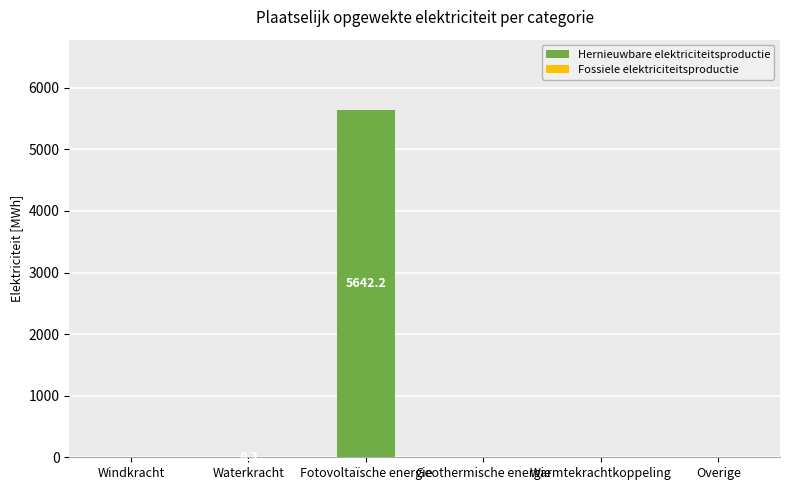

Between Geothermische energie and Fotovoltaïsche energie, which is larger?

Fotovoltaïsche energie